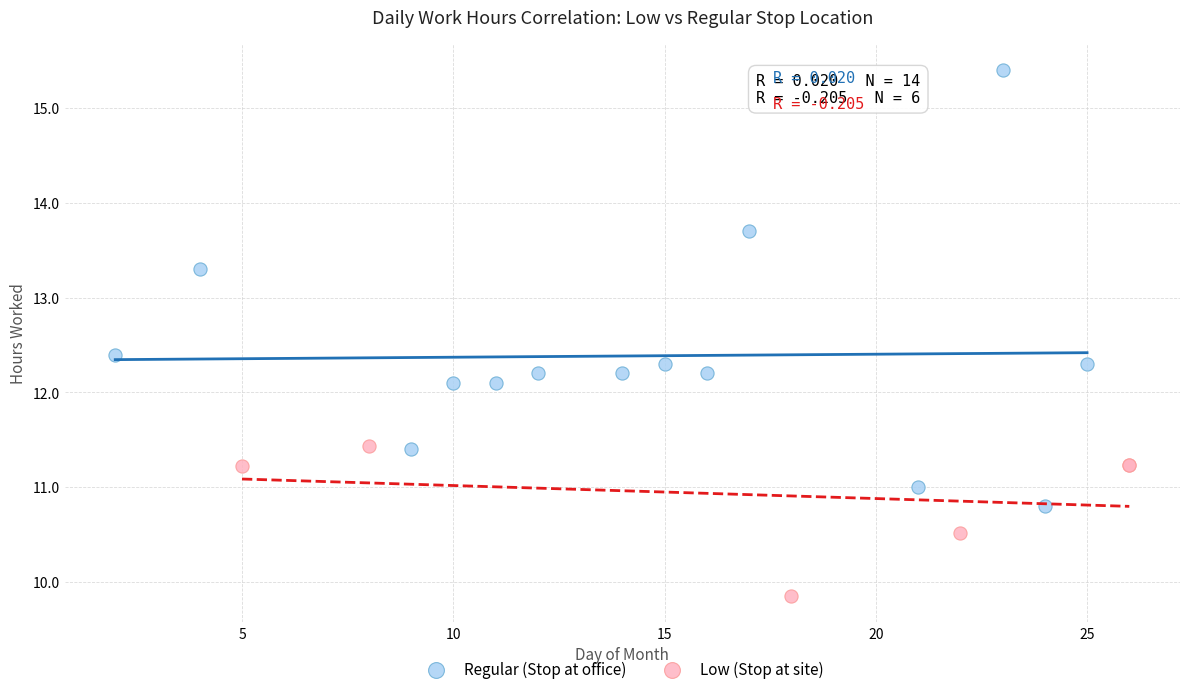

Which series has the largest Y range (max minus min)?

Regular (Stop at office)